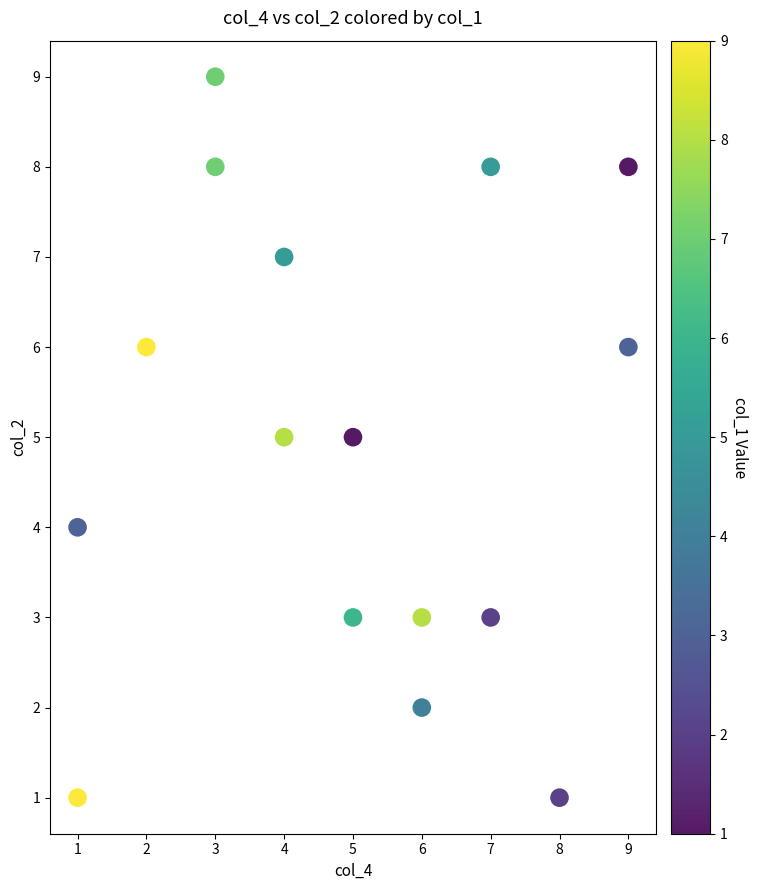

What is the range of X values (max minus min)?

8